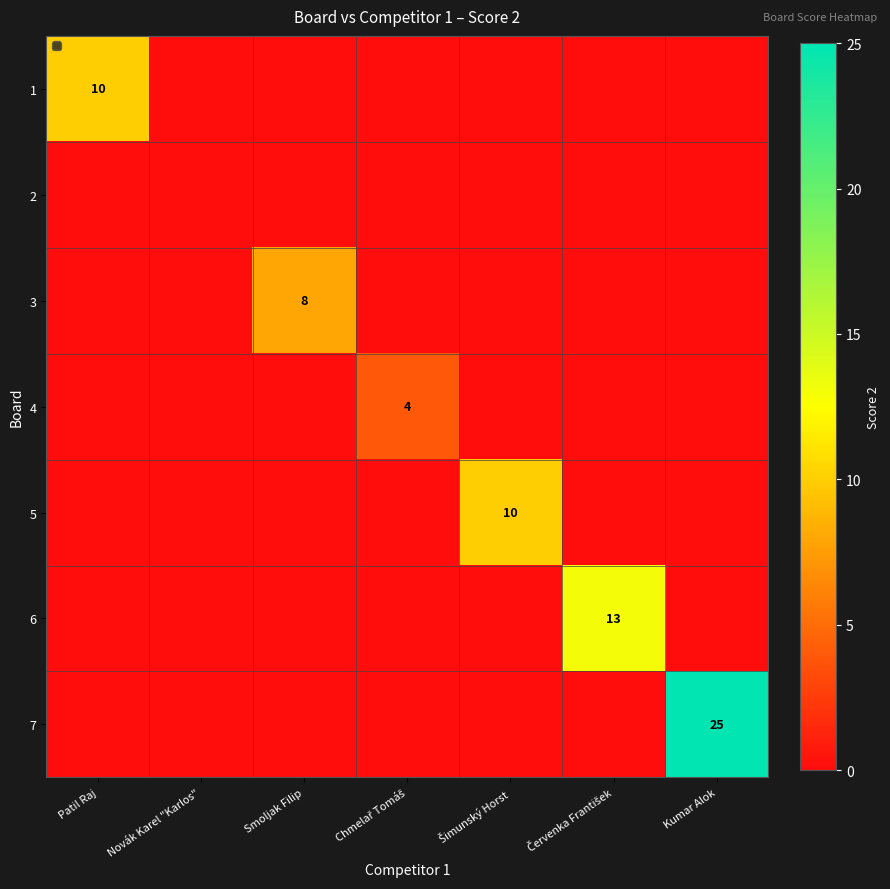

List the series in order of their peak value, highest first.

7, 6, 1, 5, 3, 4, 2